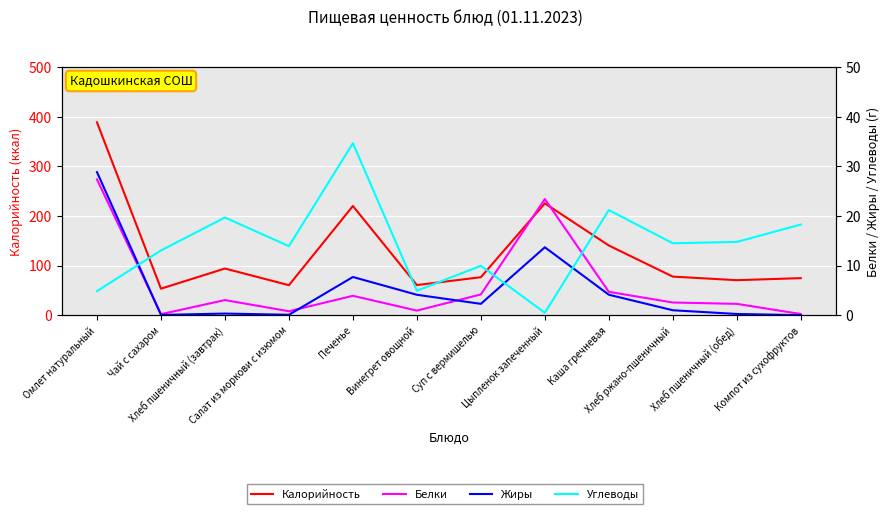

Is the value of Углеводы at Омлет натуральный greater than the value of Белки at Компот из сухофруктов?

Yes